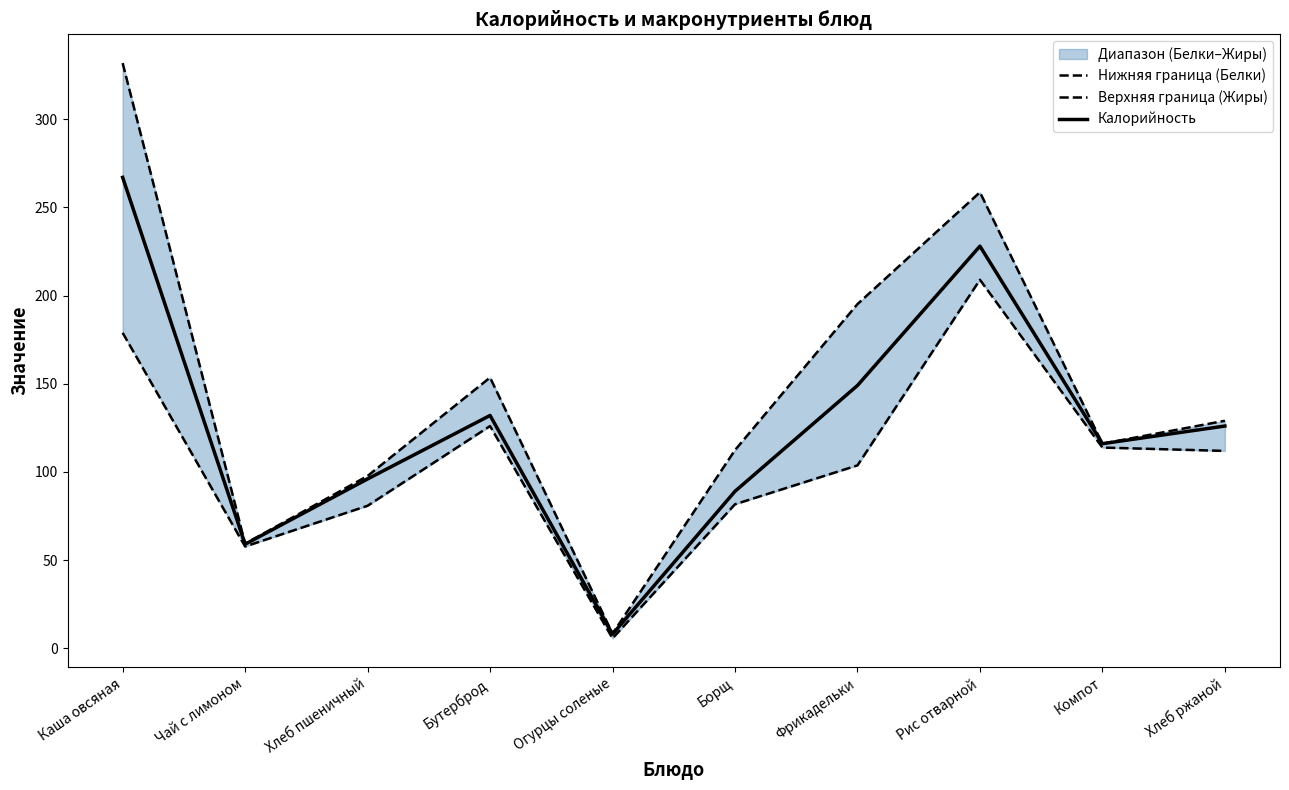

Is it true that Калорийность equals 8.0 at Огурцы соленые?

True